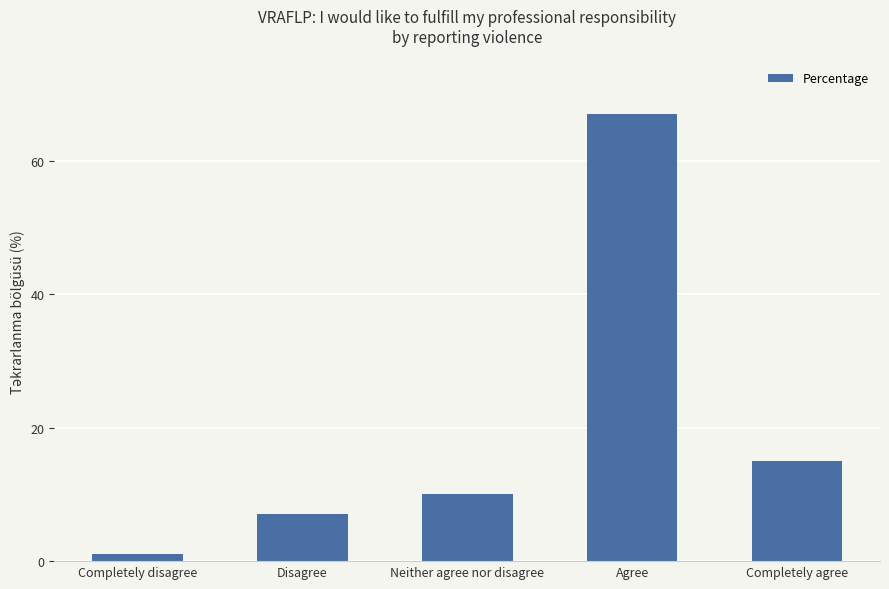

Does the chart contain stacked bars?

No